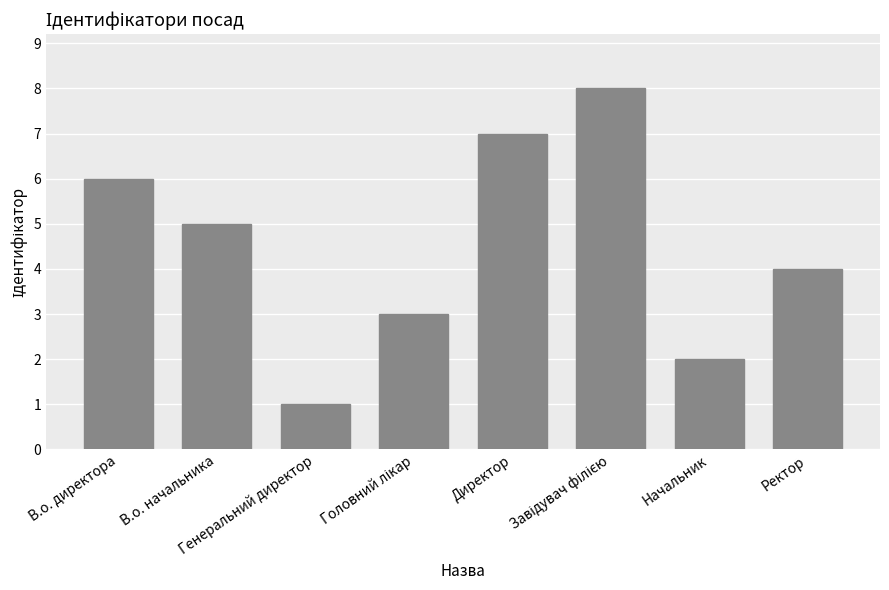

What is the difference between the maximum and minimum values?

7